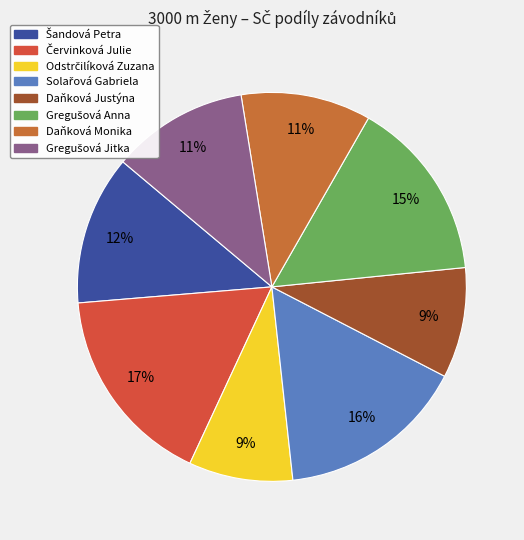

How many slices are in this pie chart?

8